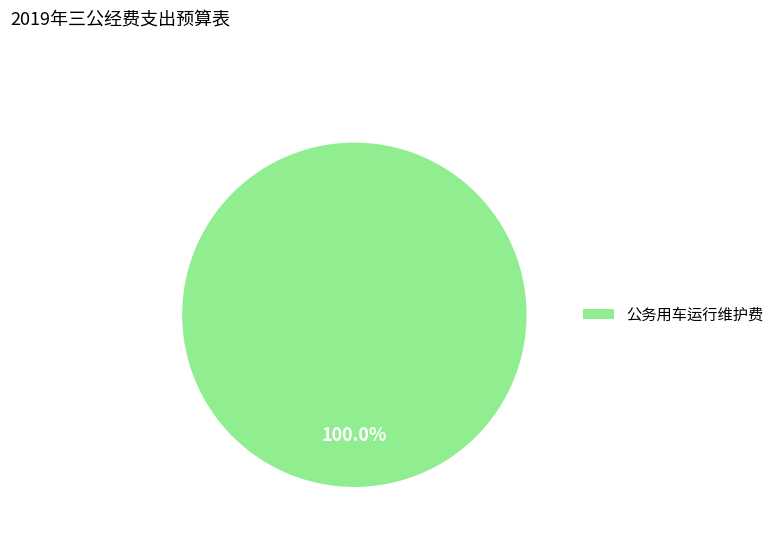

Is there a majority slice in this chart?

Yes